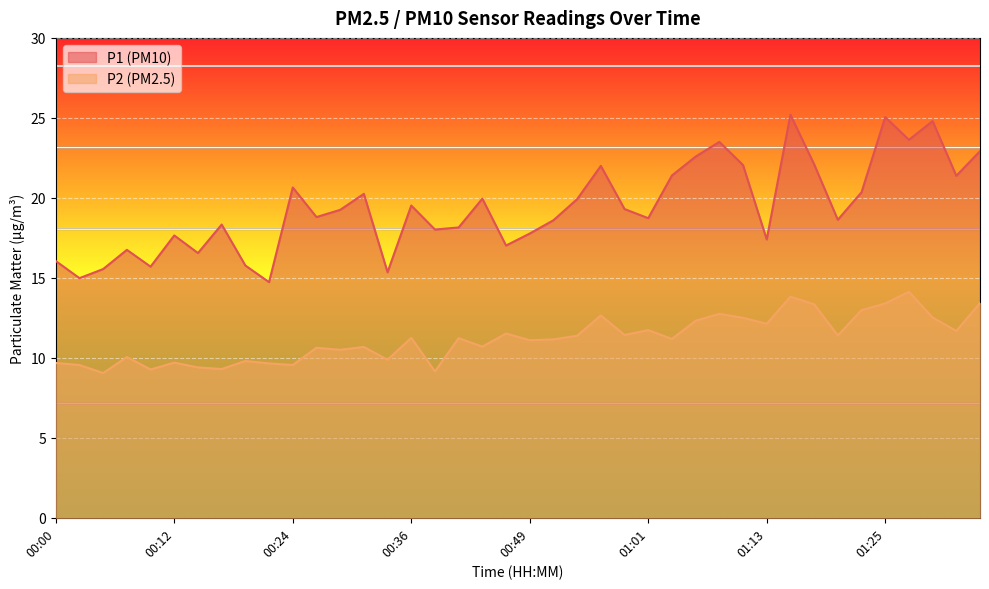

At how many categories does at least one series exceed 19?

20